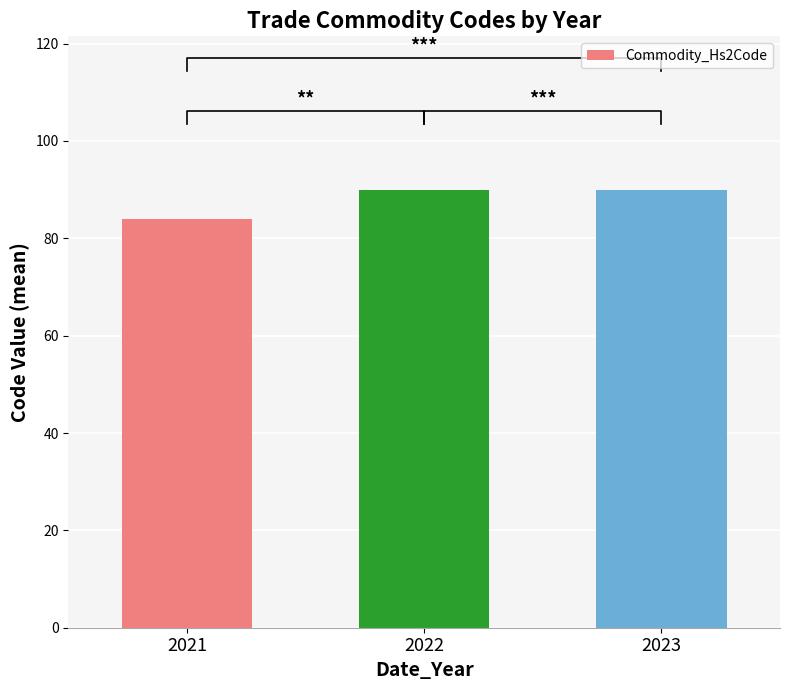

Is it true that the value at 2023 is 90?

True